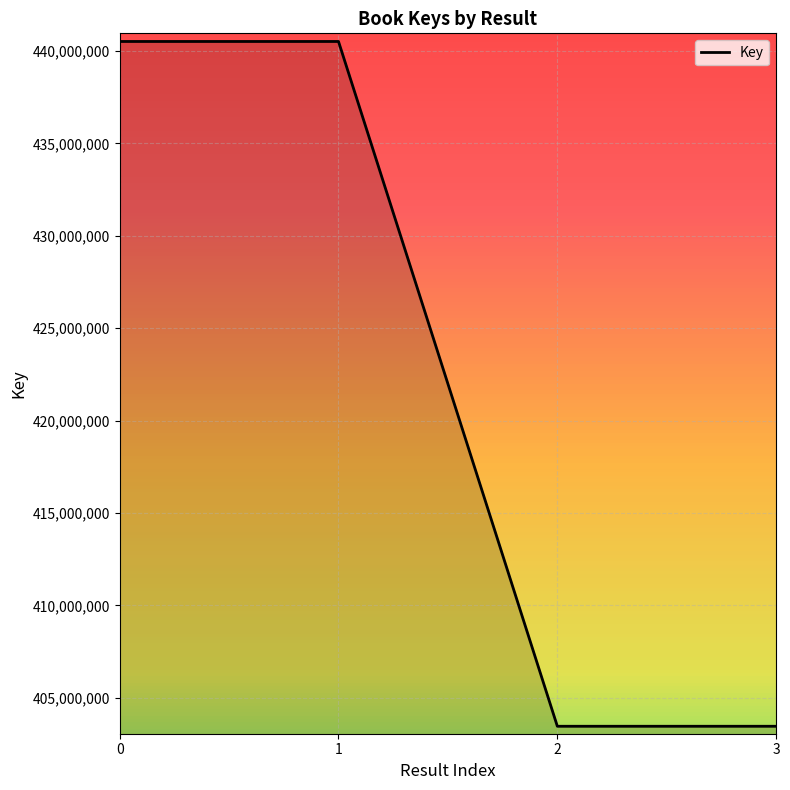

Reading right to left, list all the values displayed in this chart.

3=403463299	2=403463299	1=440508907	0=440508907